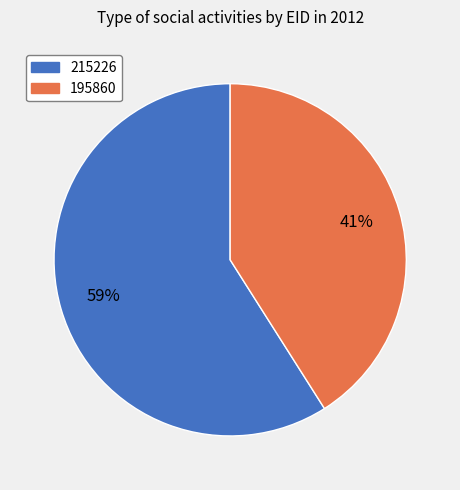

Which category accounts for the majority?

215226